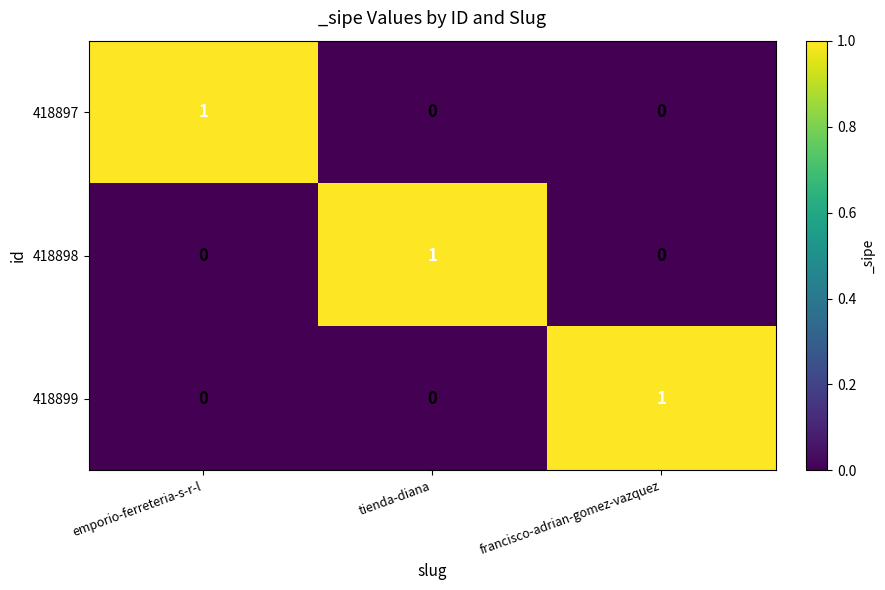

Count the number of data series in this chart.

3